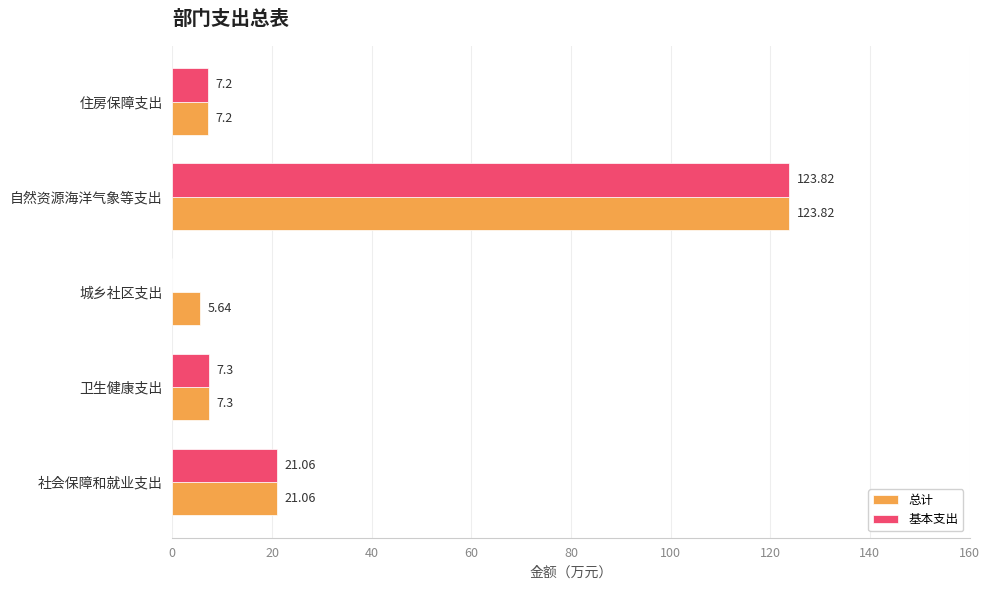

Between 城乡社区支出 and 自然资源海洋气象等支出, which series saw the biggest shift?

基本支出